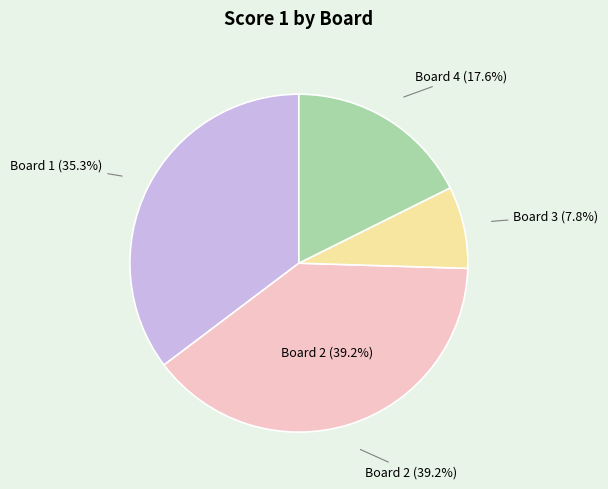

Combined, do 3 and 1 account for over 50%?

No